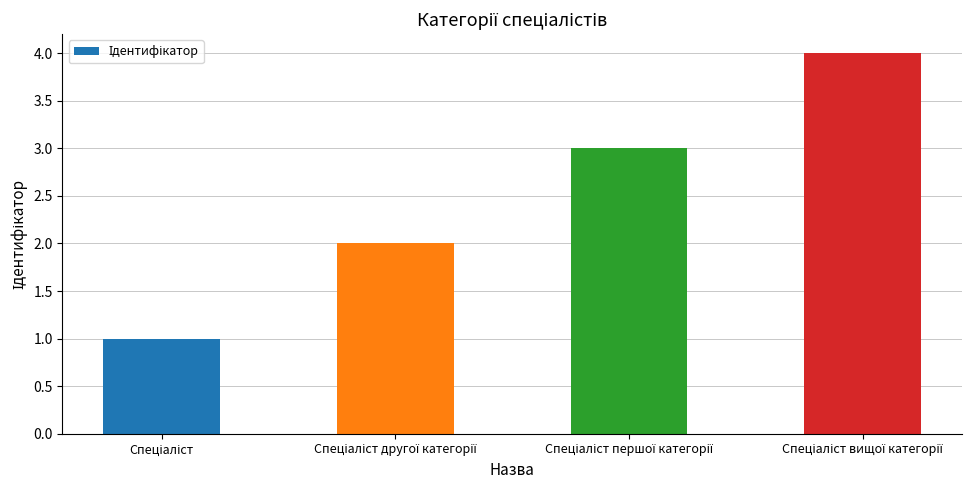

How many values are below 3?

2